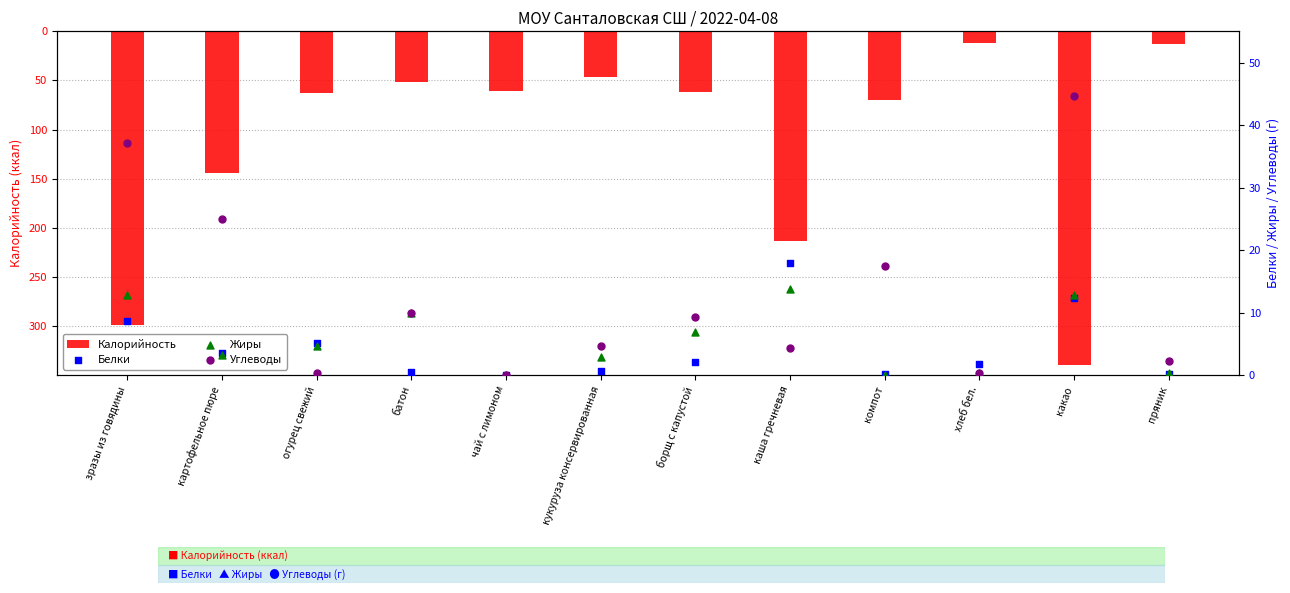

Is the value of Белки at огурец свежий greater than the value of Жиры at чай с лимоном?

Yes